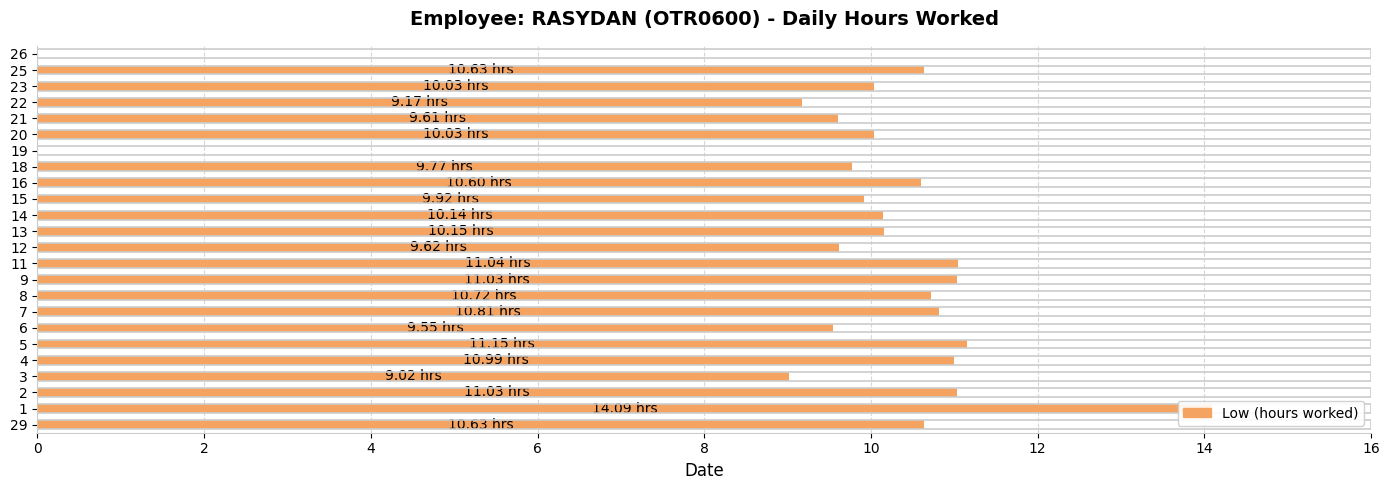

What is the sum of all values?

229.7